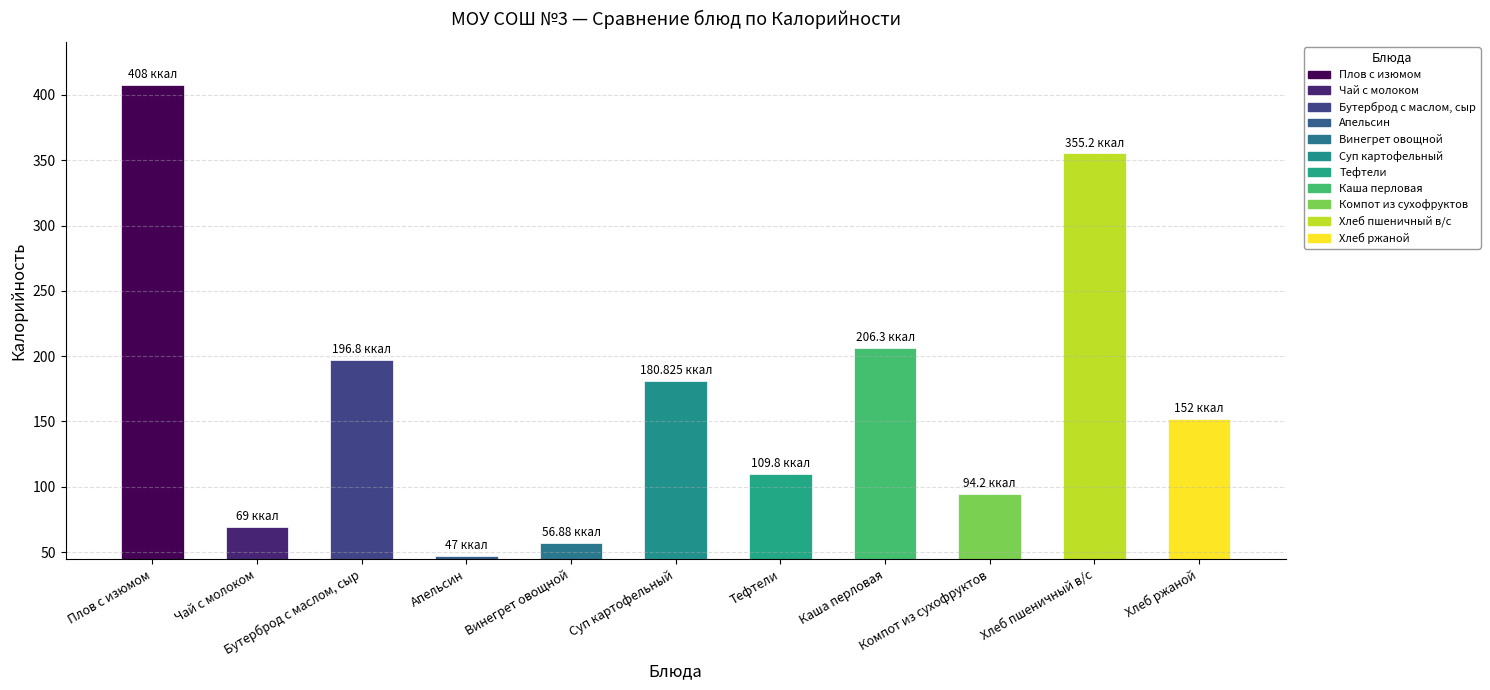

The Белки series shows 0.1 at Компот из сухофруктов. True or false?

False